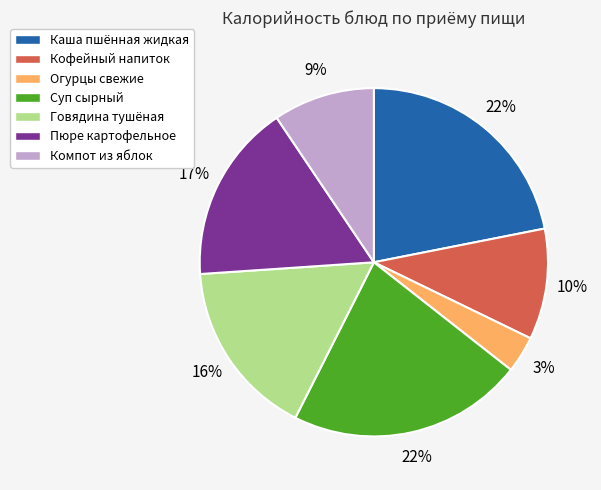

Count the number of slices in the pie.

7